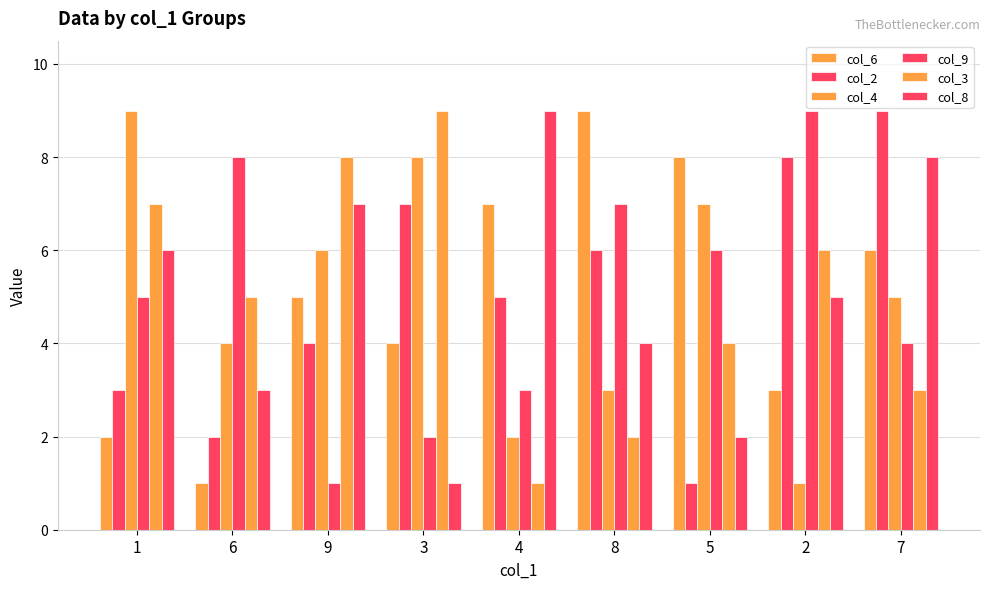

What is the sum of all col_4 values?

45